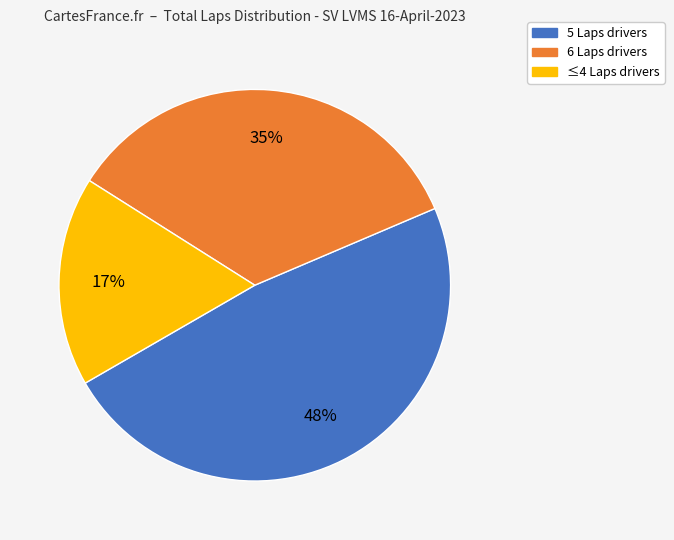

Is there a majority slice in this chart?

No